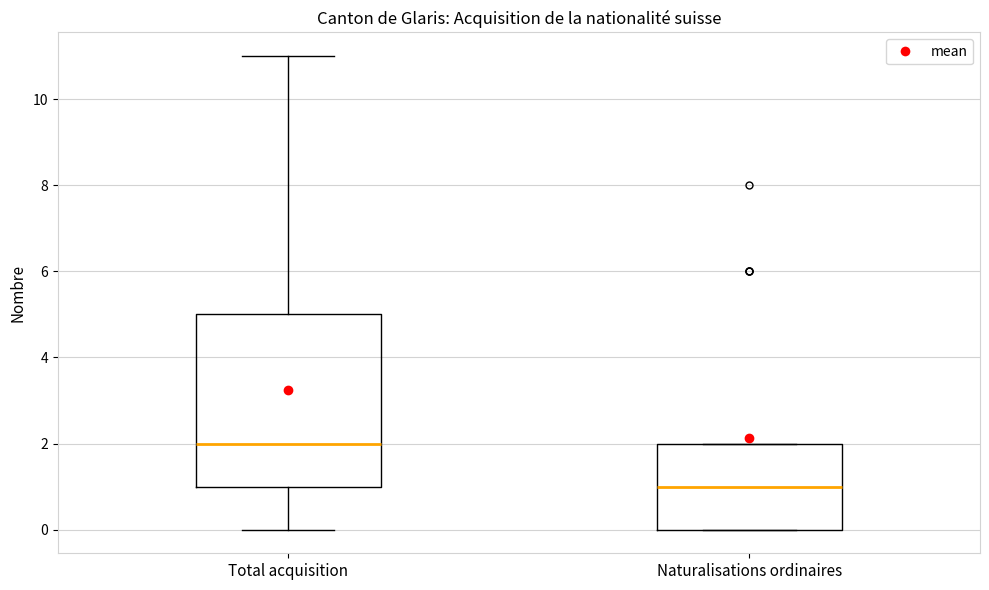

Which box is the tallest, from its lower edge to its upper edge?

Total acquisition